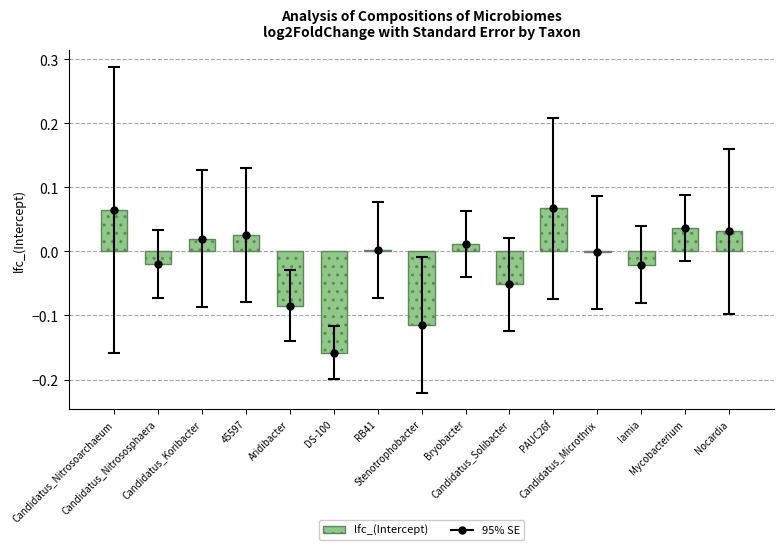

Reading left to right, what are all the values shown in this chart?

Candidatus_Nitrosoarchaeum=0.1	Candidatus_Nitrososphaera=-0.0	Candidatus_Koribacter=0.0	45597=0.0	Aridibacter=-0.1	DS-100=-0.2	RB41=0.0	Stenotrophobacter=-0.1	Bryobacter=0.0	Candidatus_Solibacter=-0.1	PAUC26f=0.1	Candidatus_Microthrix=-0.0	Iamia=-0.0	Mycobacterium=0.0	Nocardia=0.0